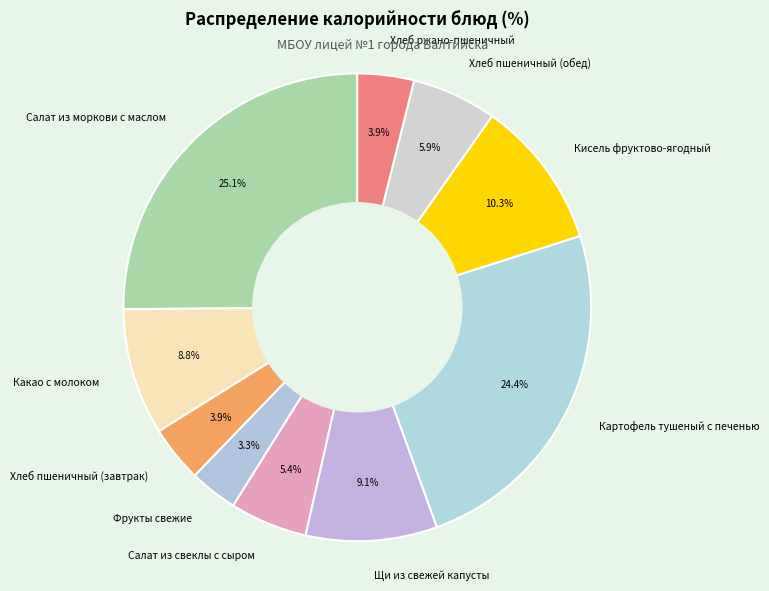

How many segments does this pie chart have?

10